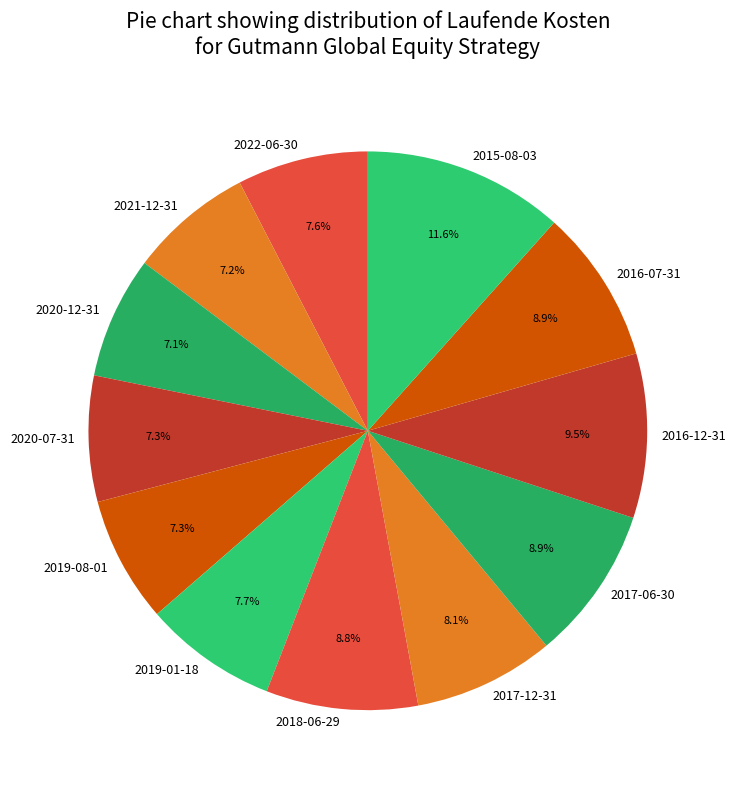

Approximately how many times larger is the value at 2017-12-31 compared to 2019-08-01?

1.1